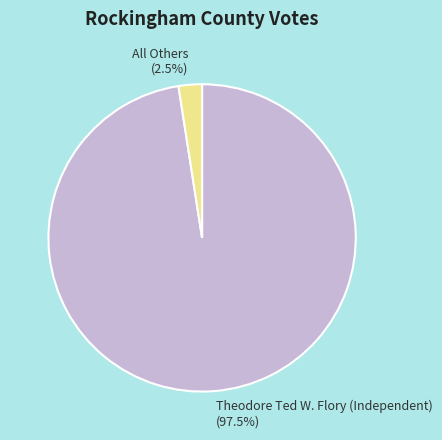

Between All Others and Theodore Ted W. Flory (Independent), which is larger?

Theodore Ted W. Flory (Independent)